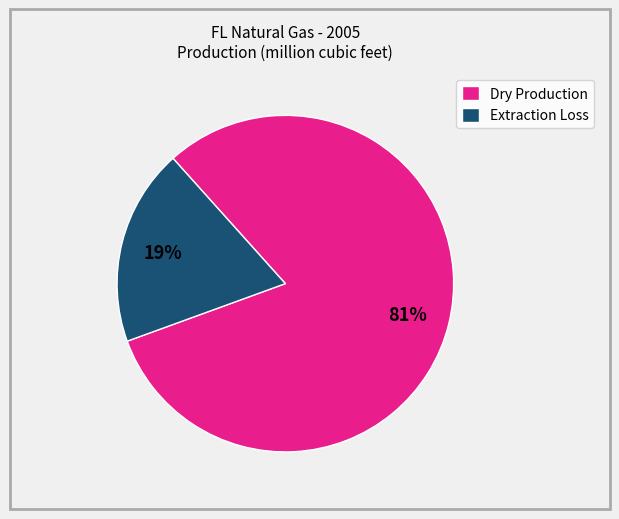

Do Dry Production and Extraction Loss together represent more than half of the pie?

Yes